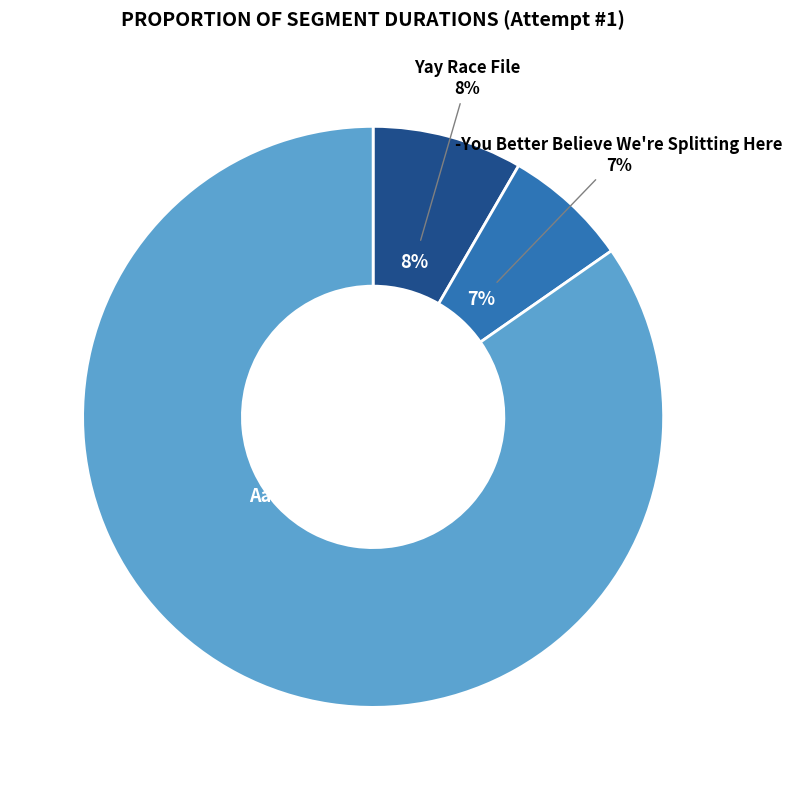

What is the largest slice in the pie chart?

Aaaand there it is